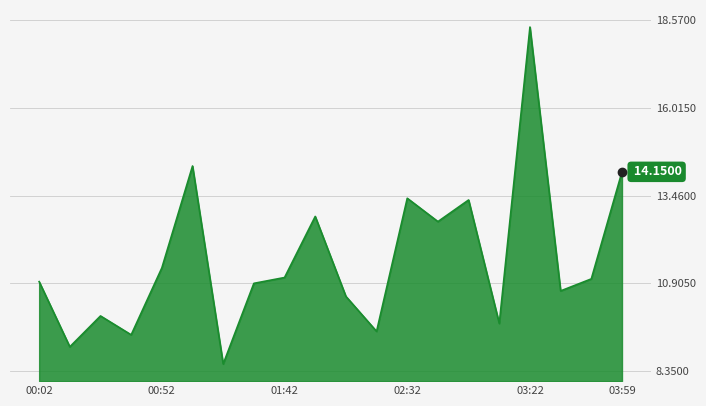

Is this an area chart (filled region under the line)?

Yes